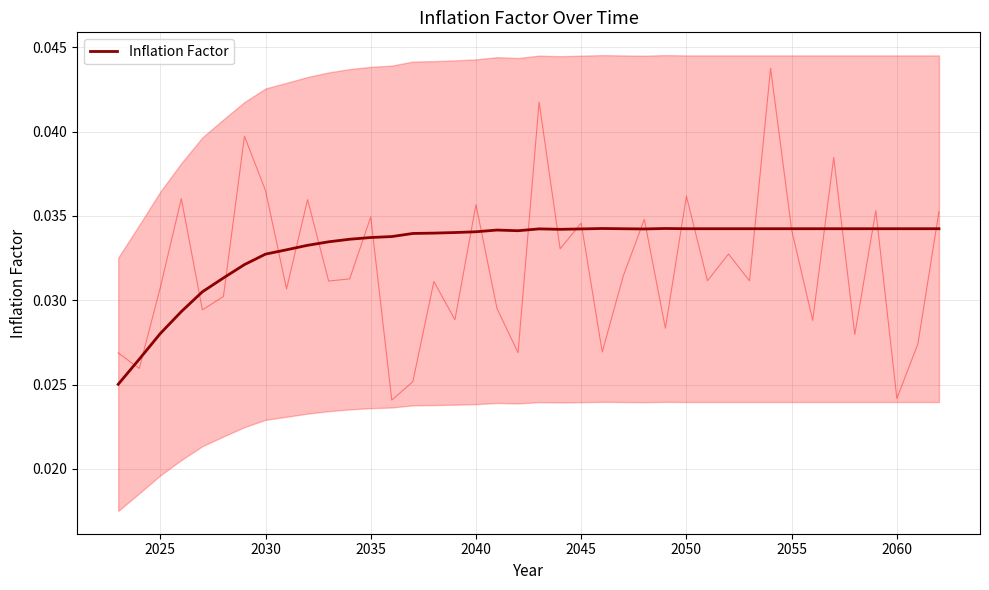

True or false: Inflation Factor has a value of 0.1 at 2035.

False